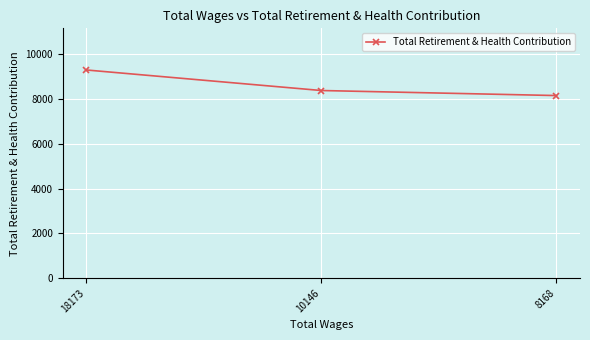

How many lines are shown in the chart?

1